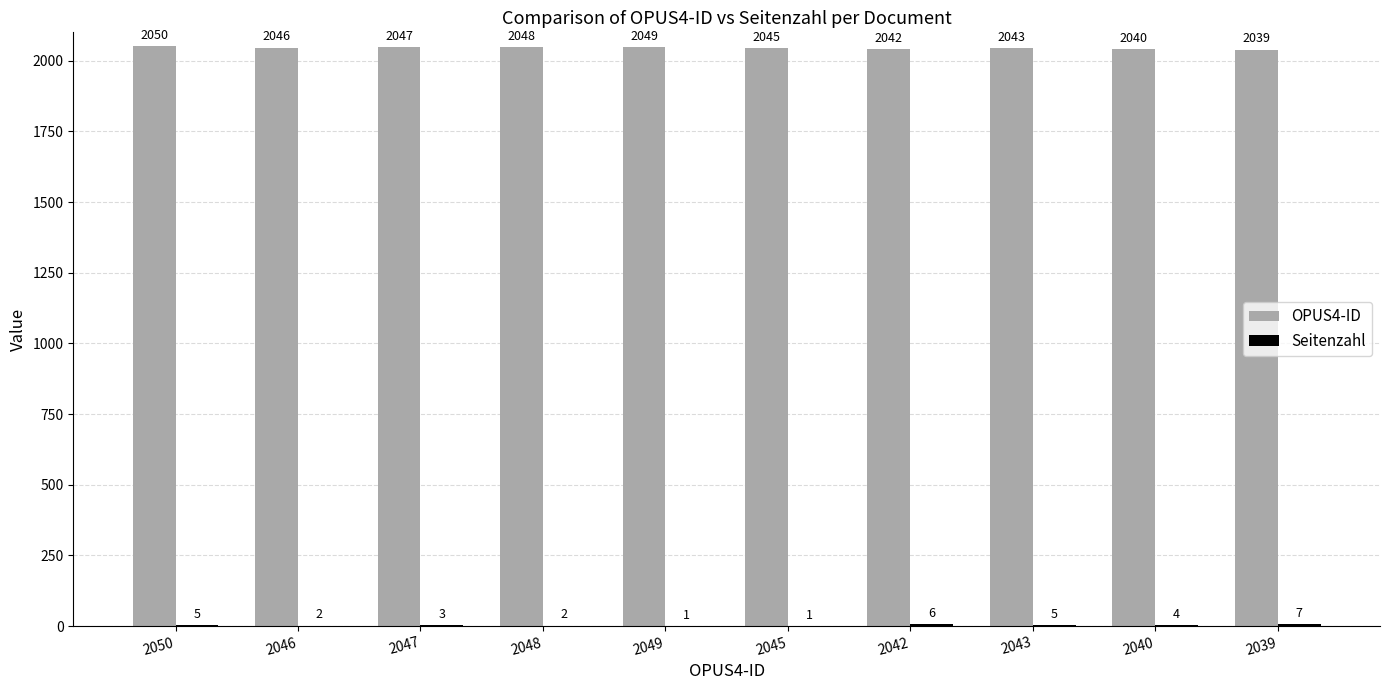

Does the chart contain stacked bars?

No